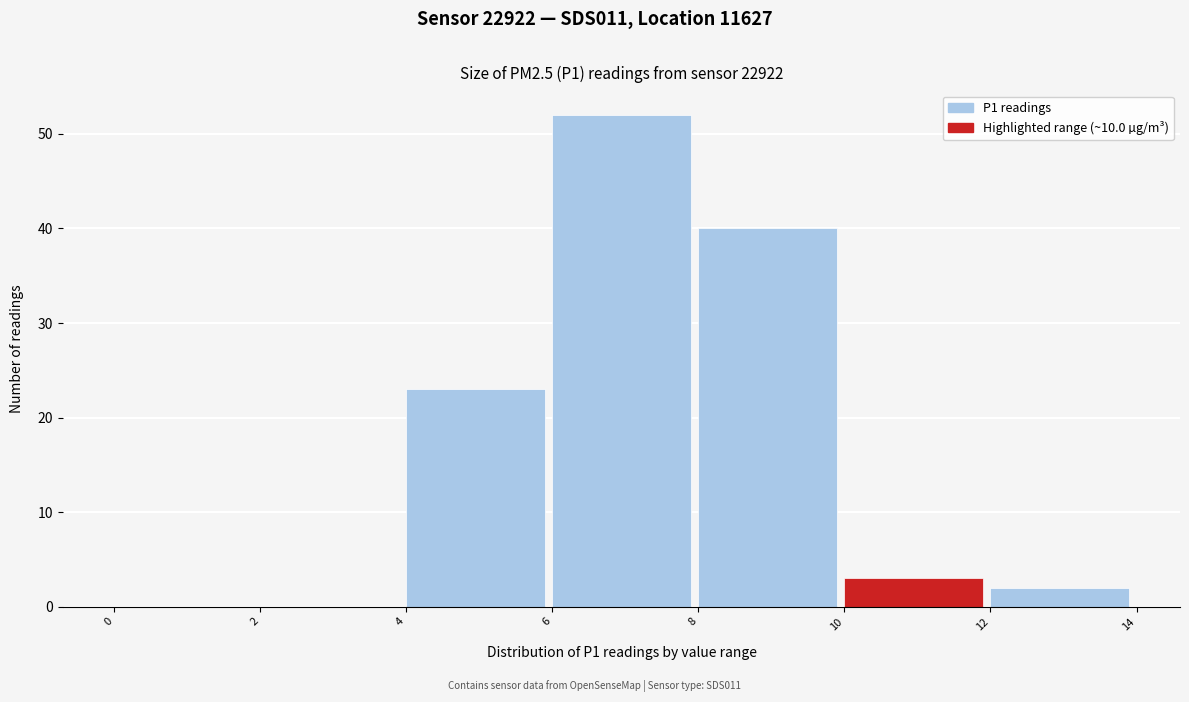

Which range on the x-axis has the tallest bar?

6 to 8